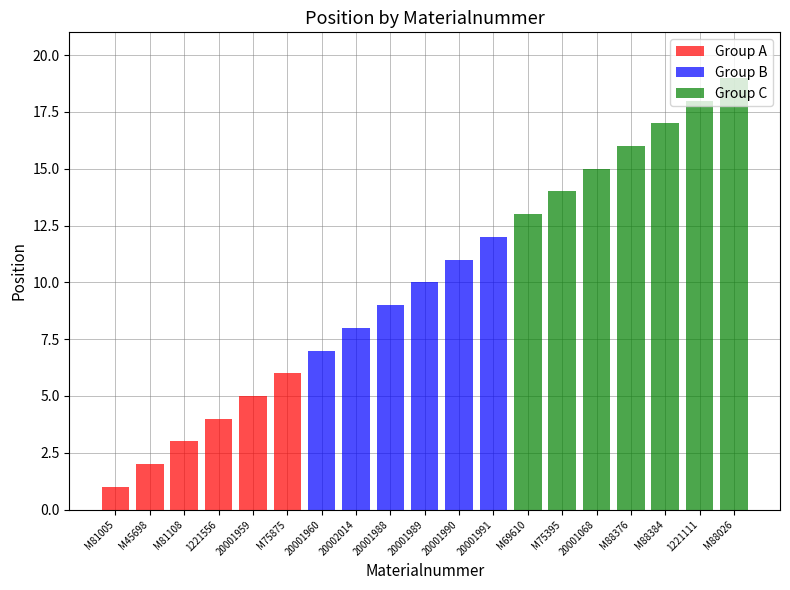

At which category is the sum across all series the highest?

M88026